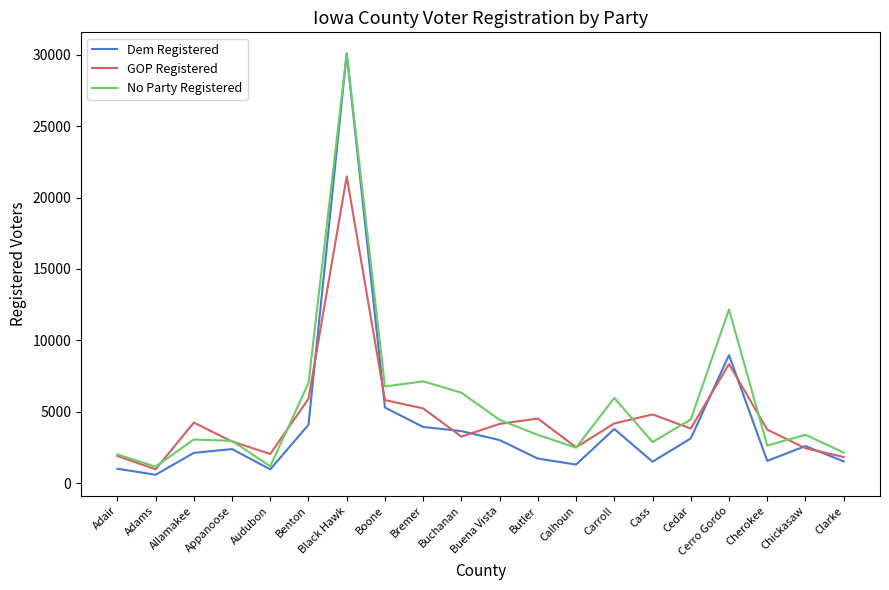

Is it true that No Party Registered equals 2964 at Appanoose?

True